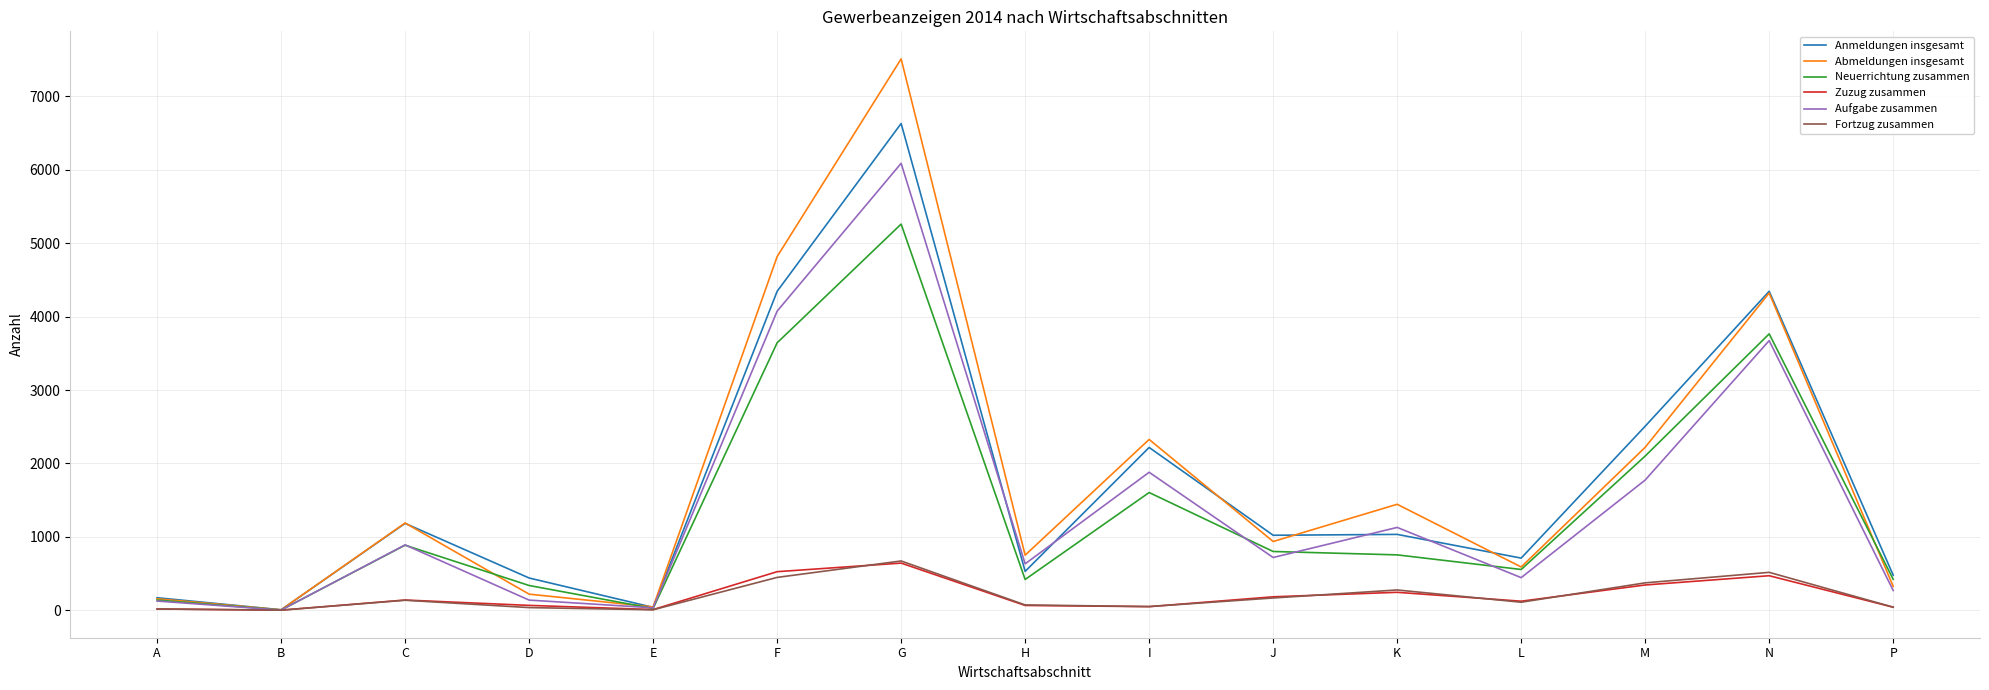

Where is Neuerrichtung zusammen nearest to the value 2632?

M